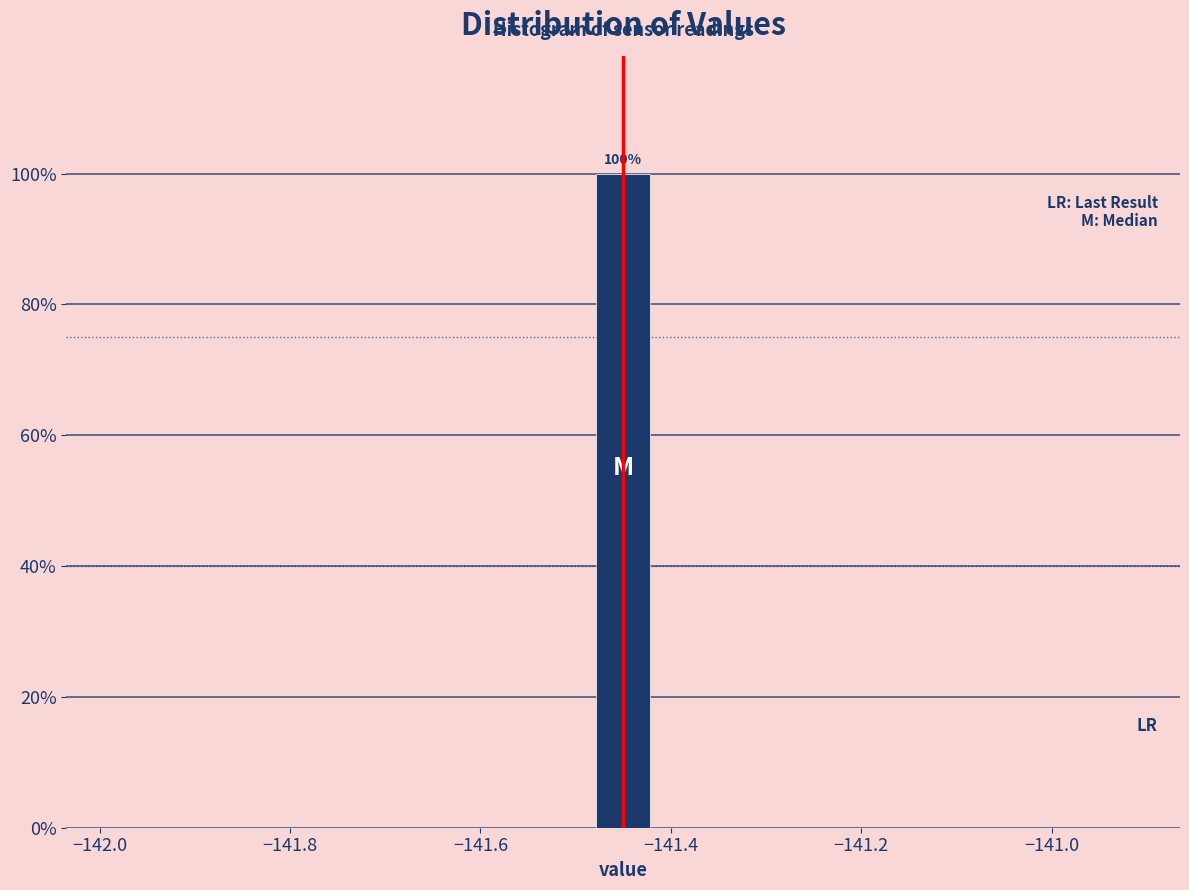

Around what value on the x-axis is the tallest bar? Give the approximate position of its centre, as read against the axis.

-141.44